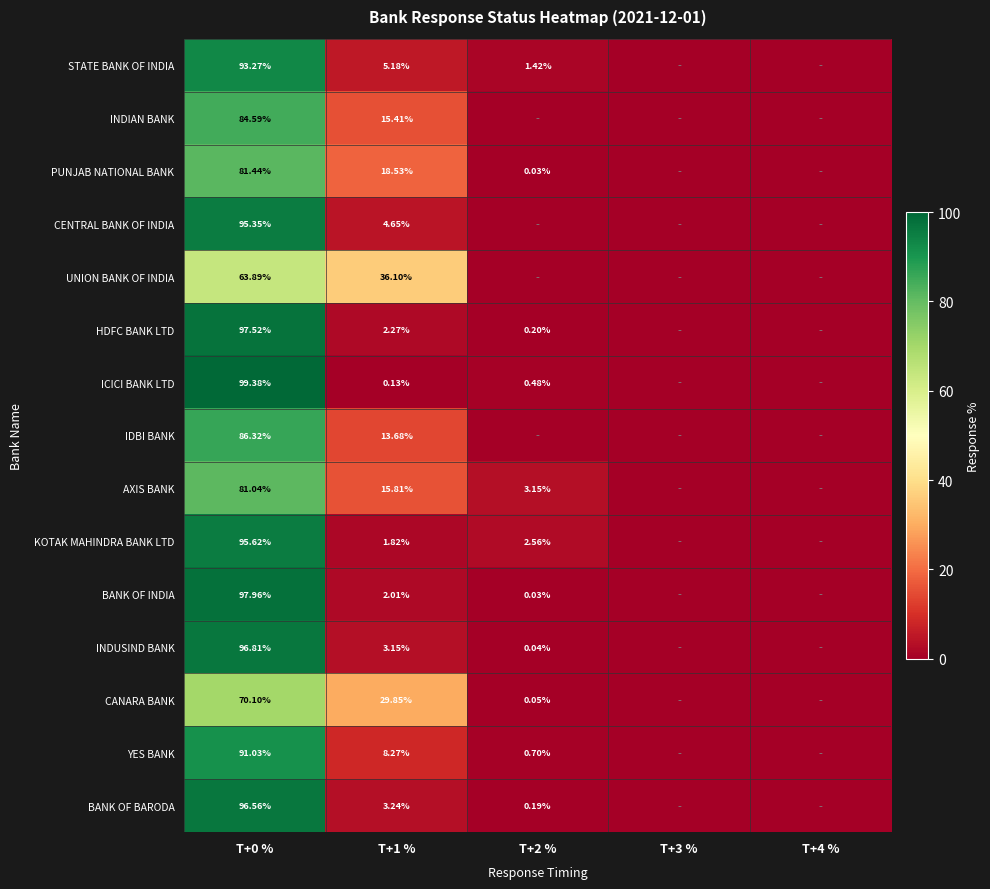

Read the PUNJAB NATIONAL BANK value at T+0 %.

81.4